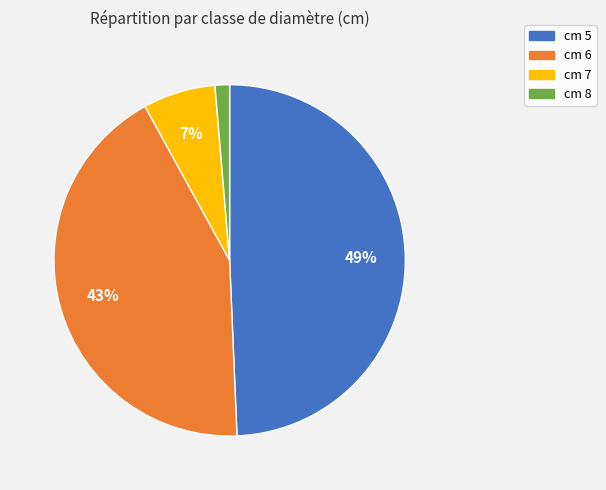

The cm 5 slice represents 39% of the pie. True or false?

False